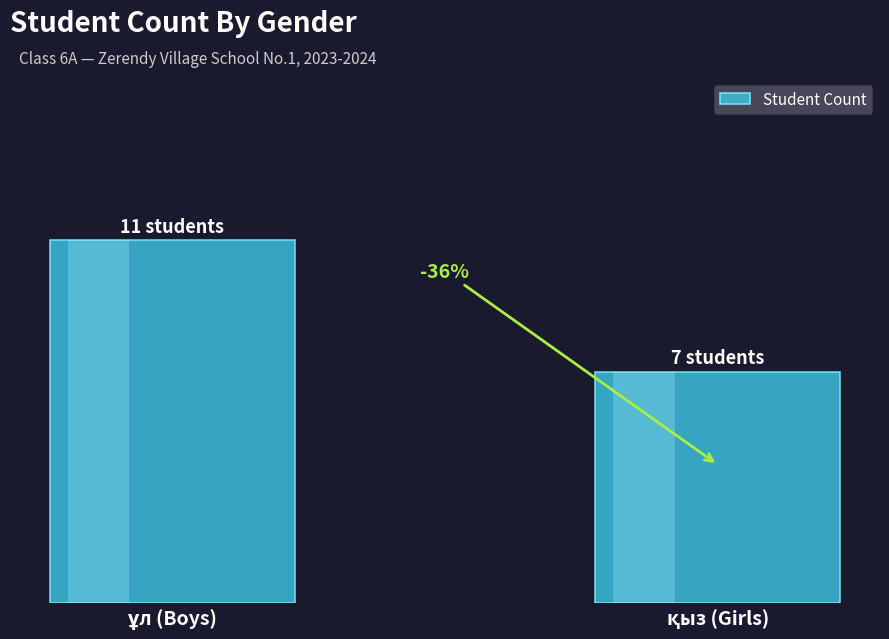

The value at ұл (Boys) is 11. True or false?

True